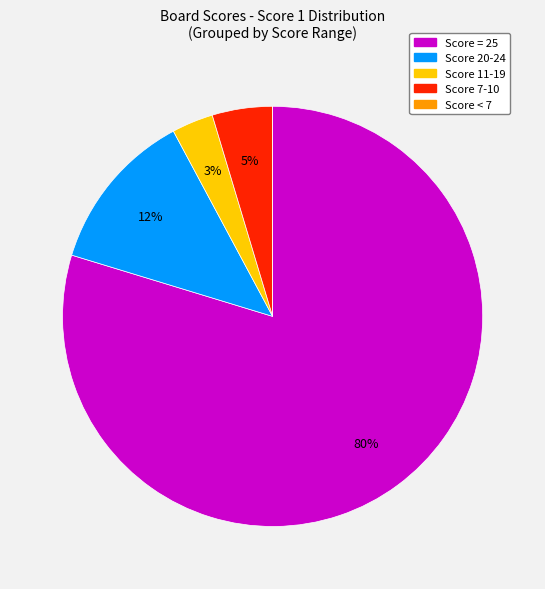

Which slice is the largest?

Score = 25